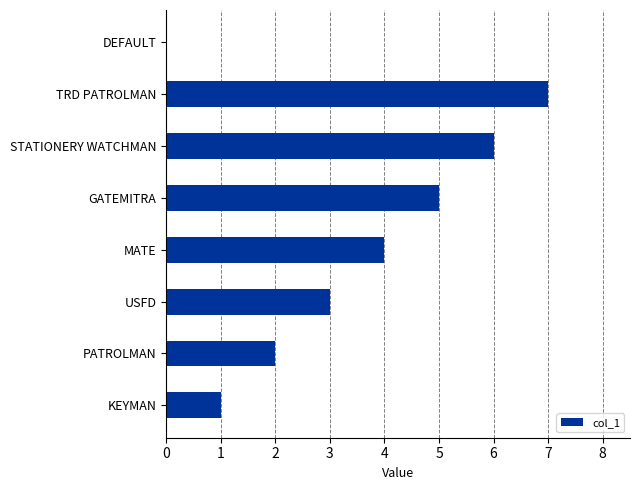

Where is the data nearest to the value 3?

USFD